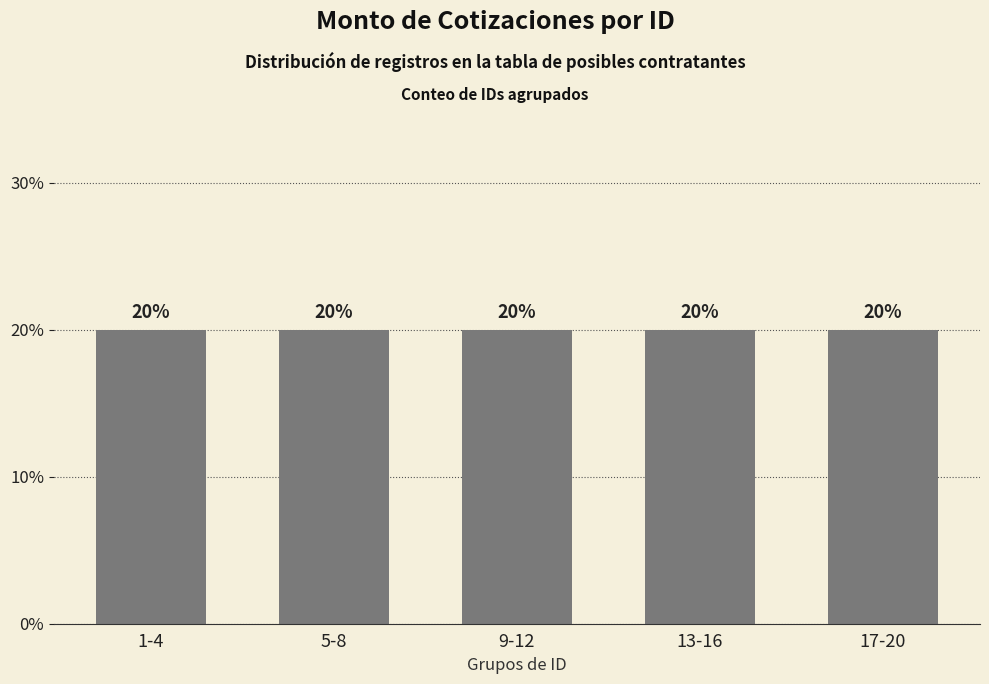

The chart shows a value of 4 at 6. True or false?

False